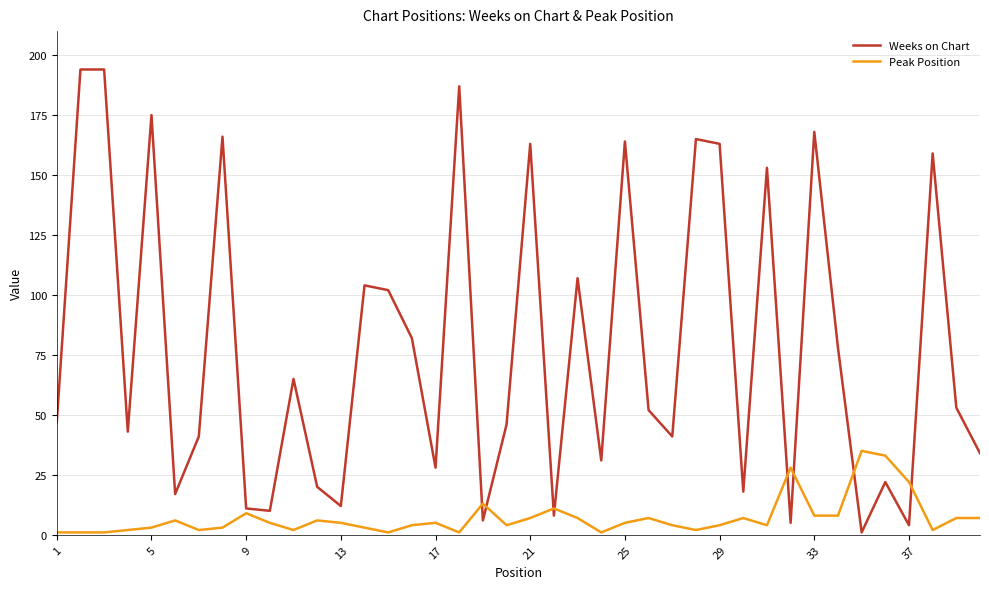

Rank the series by their average value, from highest to lowest.

Weeks on Chart, Peak Position